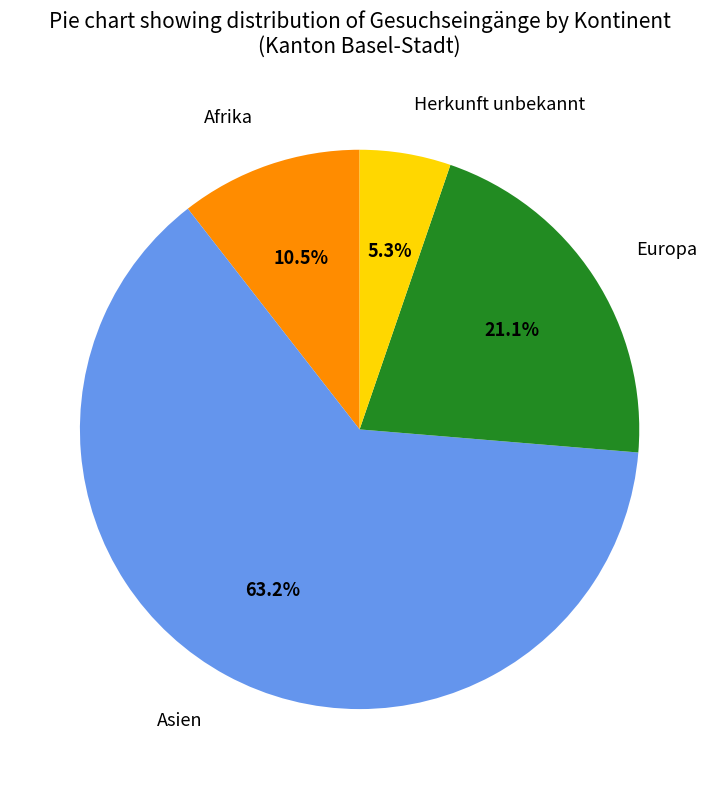

To the nearest percent, what is the combined percentage of Asien and Afrika?

74%